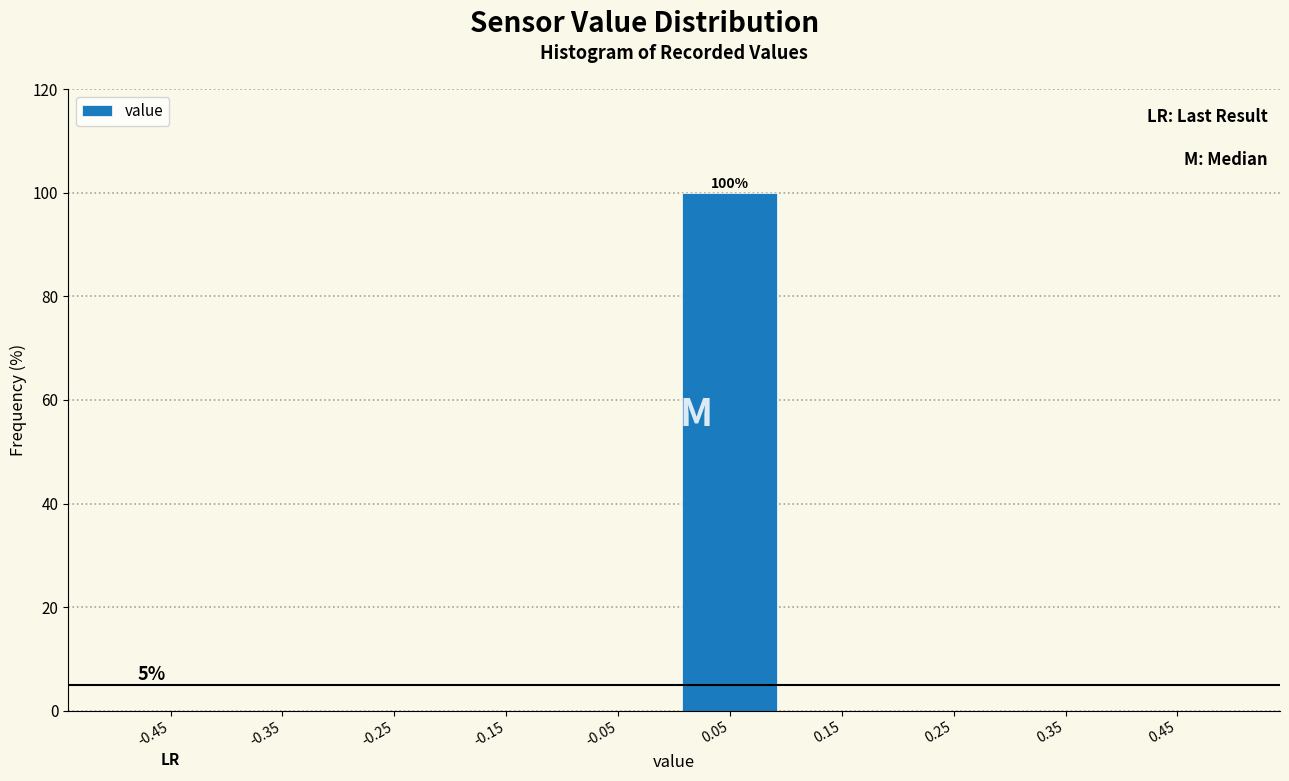

Which range on the x-axis has the tallest bar?

0.0 to 0.1